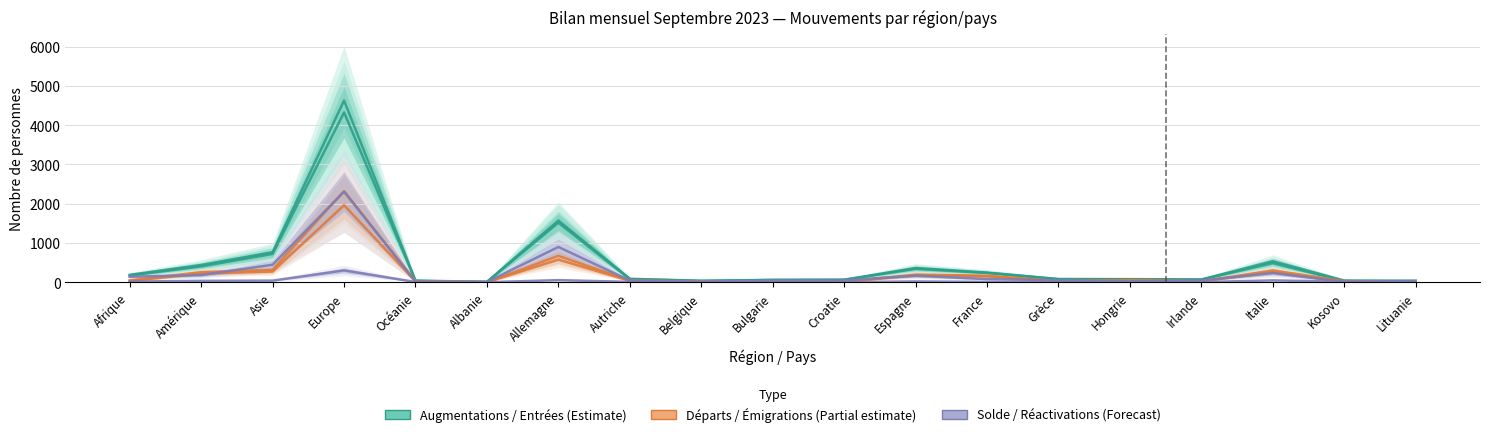

Reading left to right, transcribe all the data shown in this chart.

Augmentations (col_1): 189	440	764	4625	43	10	1571	89	38	61	65	363	246	81	80	71	536	45	35
Total entrées (col_2): 171	404	722	4323	35	9	1516	79	35	58	62	342	238	80	76	67	488	30	35
Emigrations effectives (col_8): 35	217	274	1961	23	2	577	37	20	15	12	172	153	28	48	22	258	11	3
Total départs (col_3): 48	257	318	2318	26	2	672	44	21	18	14	196	165	30	56	26	300	31	4
Solde migratoire (col_9): 141	183	446	2307	17	8	899	45	17	43	51	167	81	51	24	45	236	14	31
Réactivations (col_7): 18	36	42	302	8	1	55	10	3	3	3	21	8	1	4	4	48	15	0